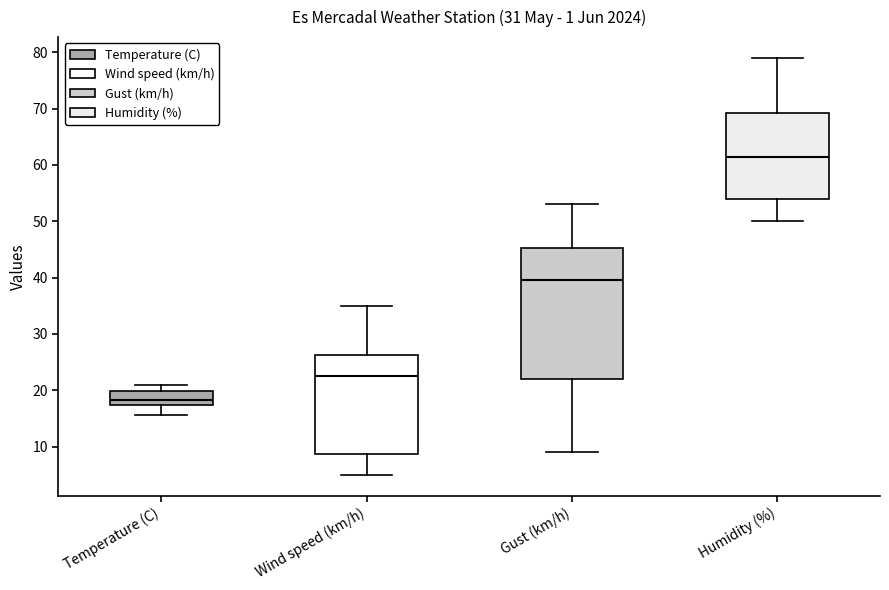

Which box's median line is the highest?

Humidity (%)